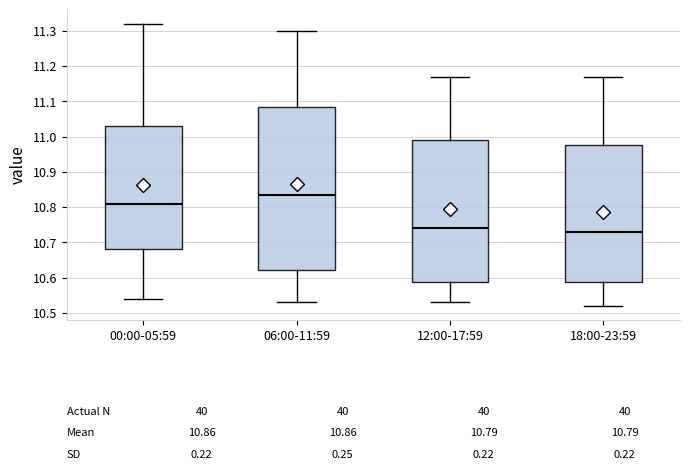

Reading left to right, transcribe this box plot: for each box, give where its median line is, the range the box spans, and where its two whiskers end, as read against the y-axis. The values are not printed on the chart, so give them approximately, as read against the axis.

00:00-05:59: median 10.81, box 10.68 to 11.03, whiskers 10.54 to 11.32
06:00-11:59: median 10.84, box 10.62 to 11.09, whiskers 10.53 to 11.30
12:00-17:59: median 10.74, box 10.59 to 10.99, whiskers 10.53 to 11.17
18:00-23:59: median 10.73, box 10.59 to 10.98, whiskers 10.52 to 11.17